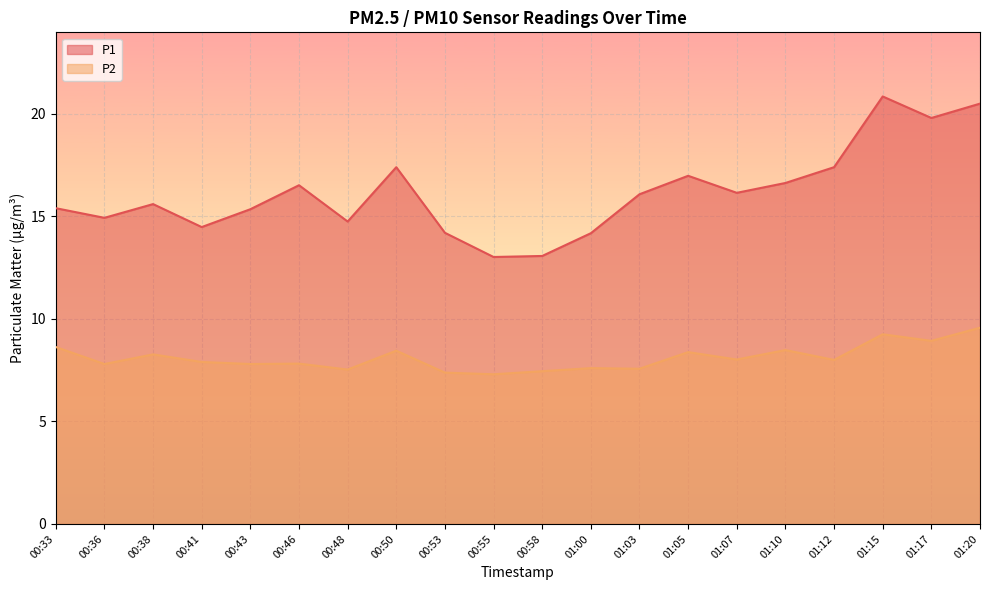

What is the difference between the P2 values at 01:03 and 00:58?

0.1